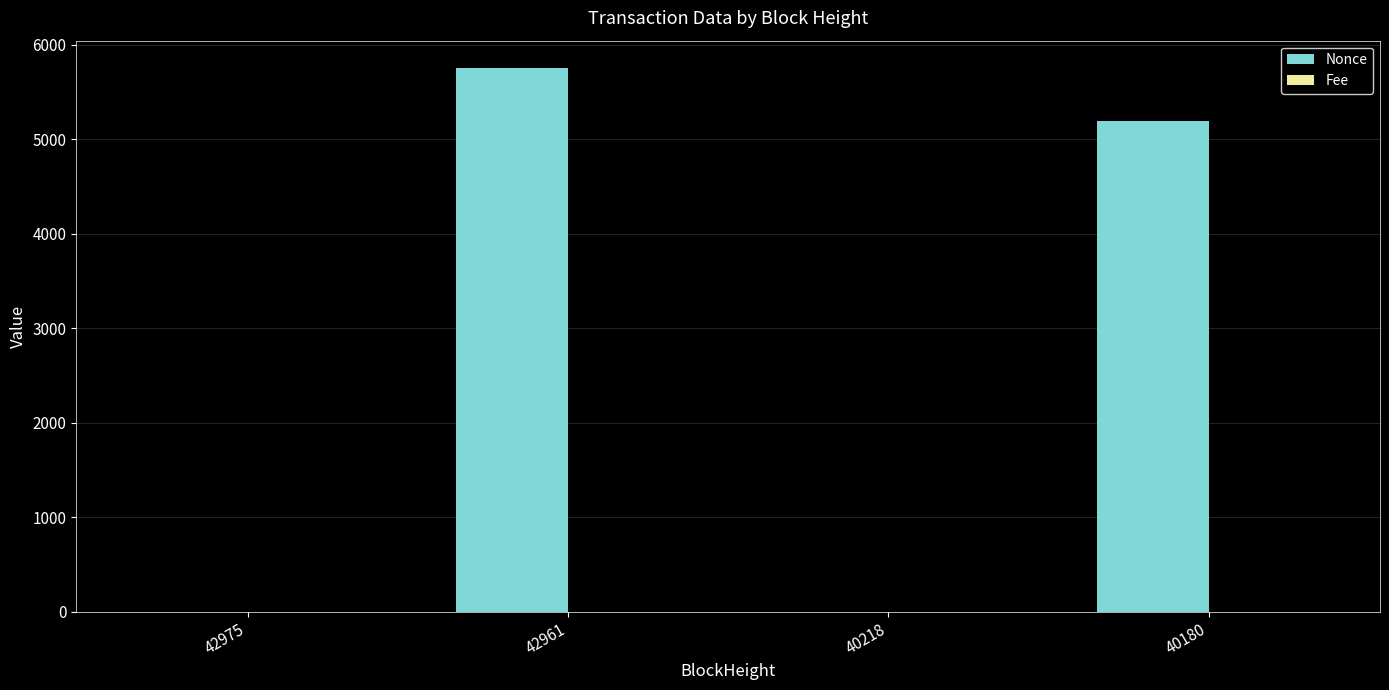

Which series changed the most between 42961 and 40180?

Nonce